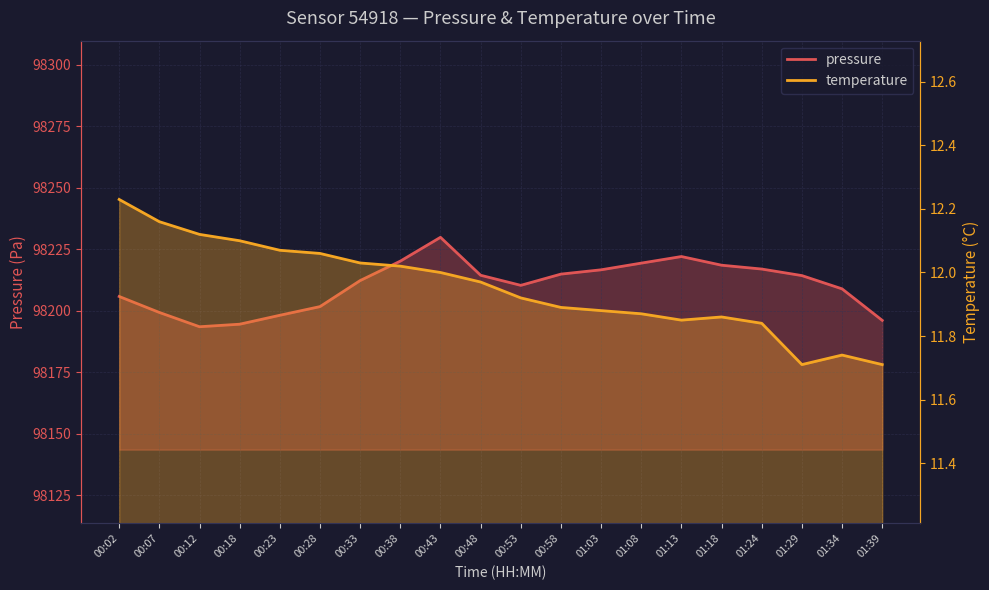

What is the approximate value of temperature at 01:08?

11.9